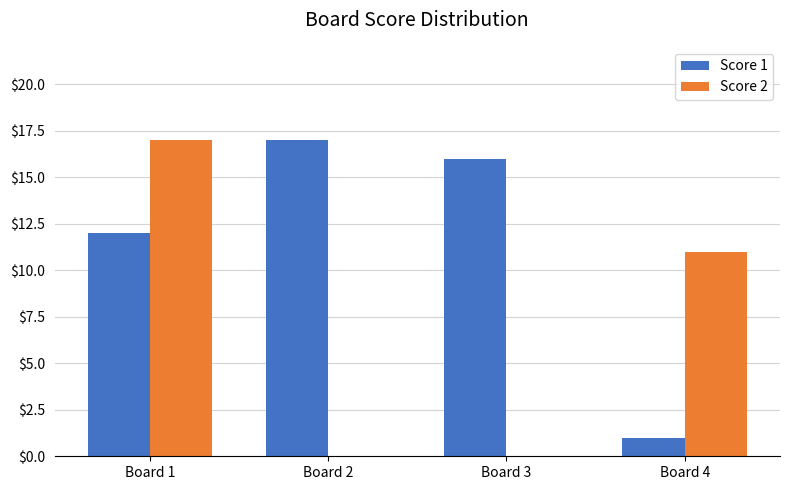

What is the difference between the Score 1 values at Board 2 and Board 4?

16